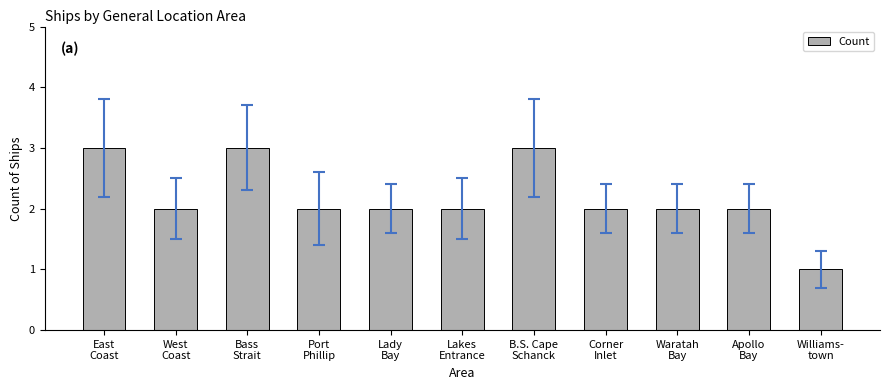

Reading left to right, extract all data points from this chart.

3	2	3	2	2	2	3	2	2	2	1